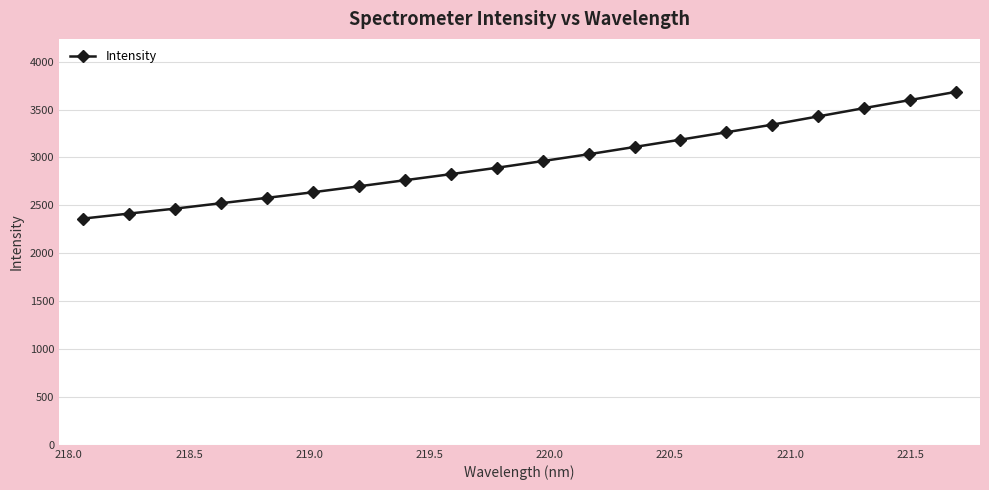

What is the smallest value displayed?

2362.0